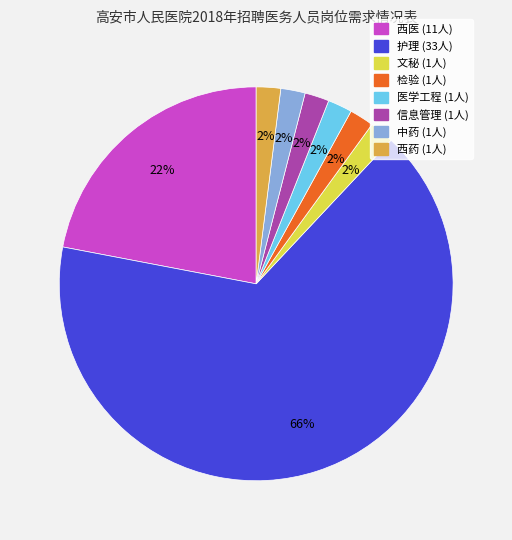

True or false: 中药 accounts for 14% of the total.

False